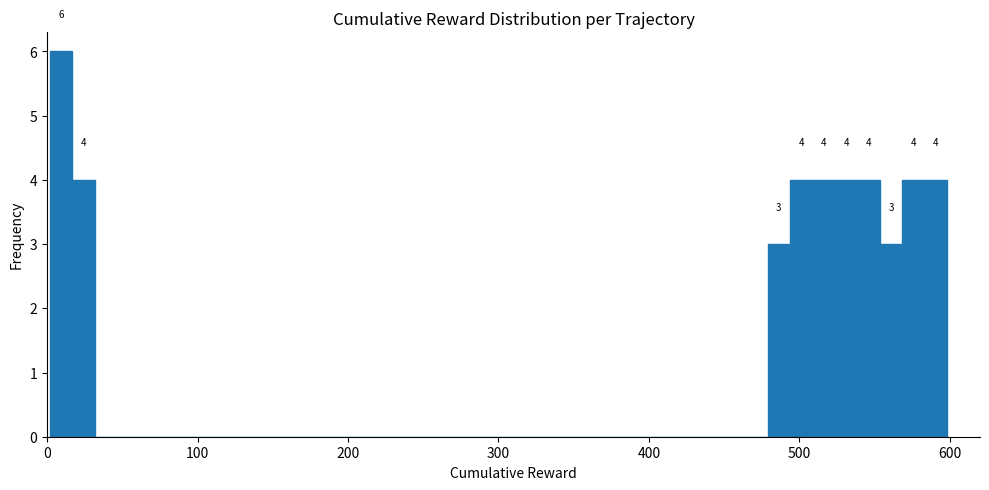

Around what value on the x-axis is the tallest bar? Give the approximate position of its centre, as read against the axis.

10